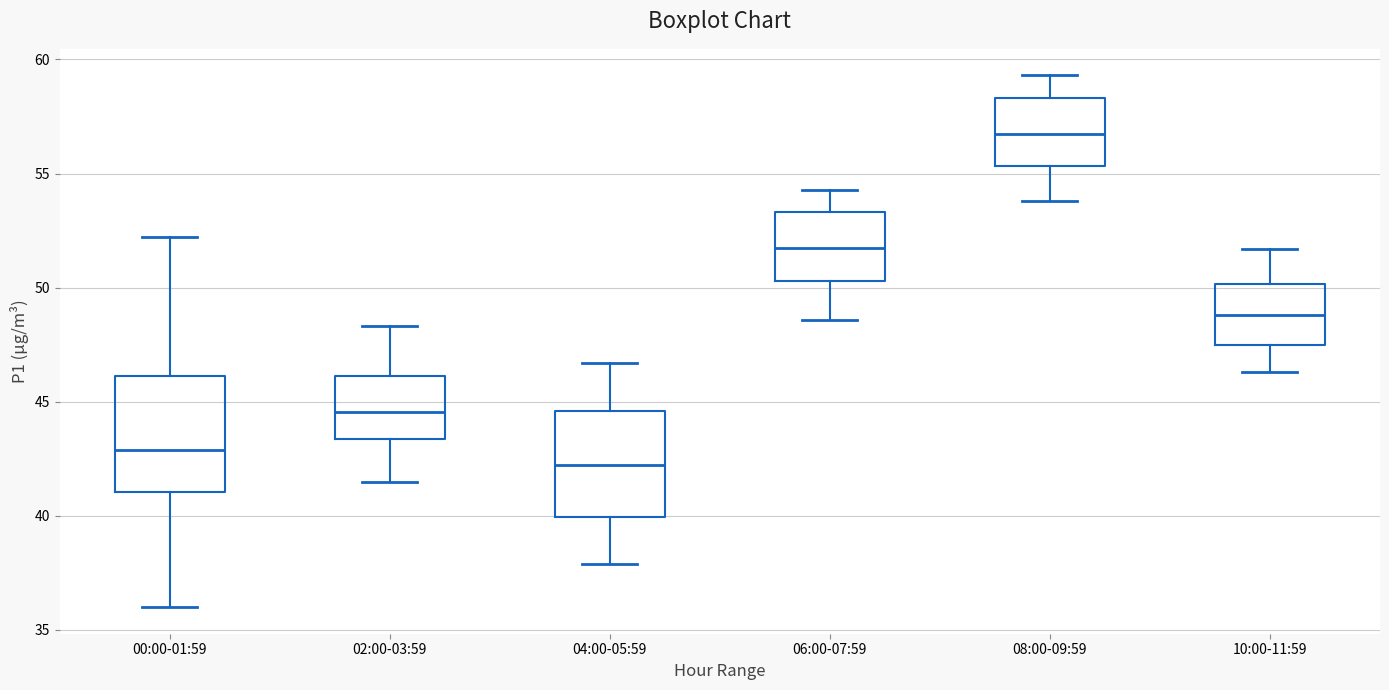

Which box has the highest median line?

08:00-09:59